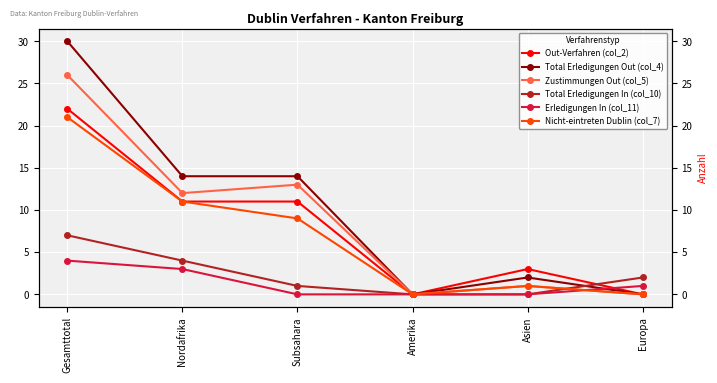

Reading left to right, extract all data points from this chart.

Out-Verfahren (col_2): Gesamttotal=22	Nordafrika=11	Subsahara=11	Amerika=0	Asien=3	Europa=0
Total Erledigungen Out (col_4): Gesamttotal=30	Nordafrika=14	Subsahara=14	Amerika=0	Asien=2	Europa=0
Zustimmungen Out (col_5): Gesamttotal=26	Nordafrika=12	Subsahara=13	Amerika=0	Asien=1	Europa=0
Total Erledigungen In (col_10): Gesamttotal=7	Nordafrika=4	Subsahara=1	Amerika=0	Asien=0	Europa=2
Erledigungen In (col_11): Gesamttotal=4	Nordafrika=3	Subsahara=0	Amerika=0	Asien=0	Europa=1
Nicht-eintreten Dublin (col_7): Gesamttotal=21	Nordafrika=11	Subsahara=9	Amerika=0	Asien=1	Europa=0